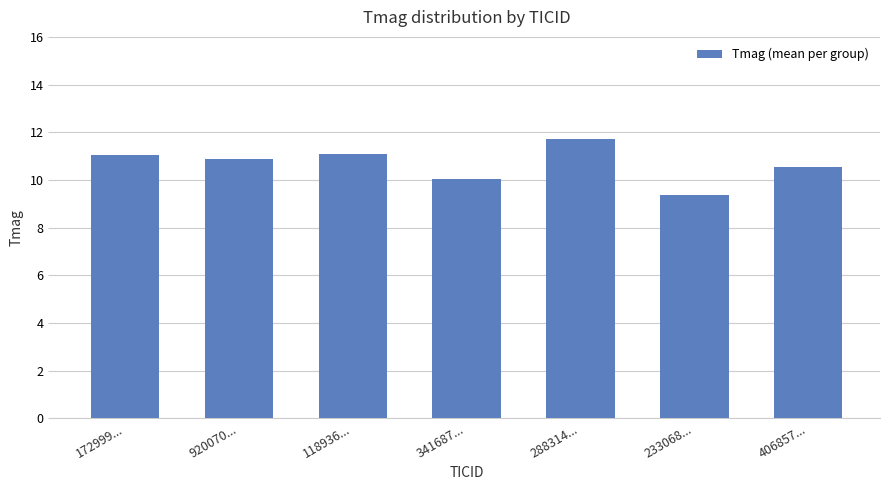

Is it true that the value at 233068... is 9.4?

True